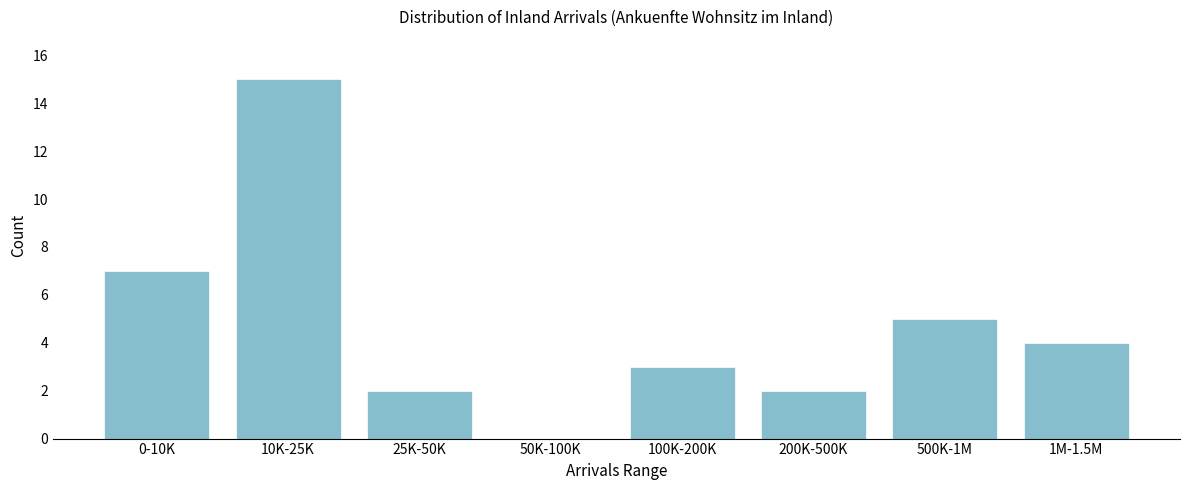

Reading left to right, extract all data points from this chart.

0-10K=7	10K-25K=15	25K-50K=2	50K-100K=0	100K-200K=3	200K-500K=2	500K-1M=5	1M-1.5M=4